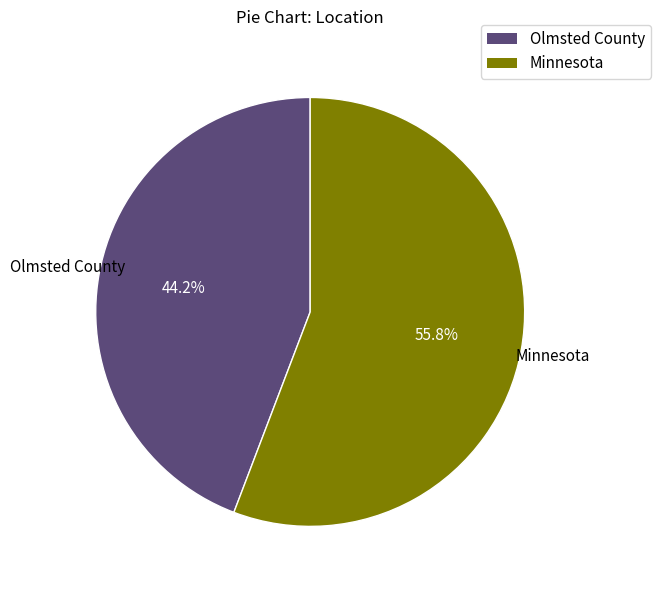

Does Minnesota represent more than half of the total?

Yes